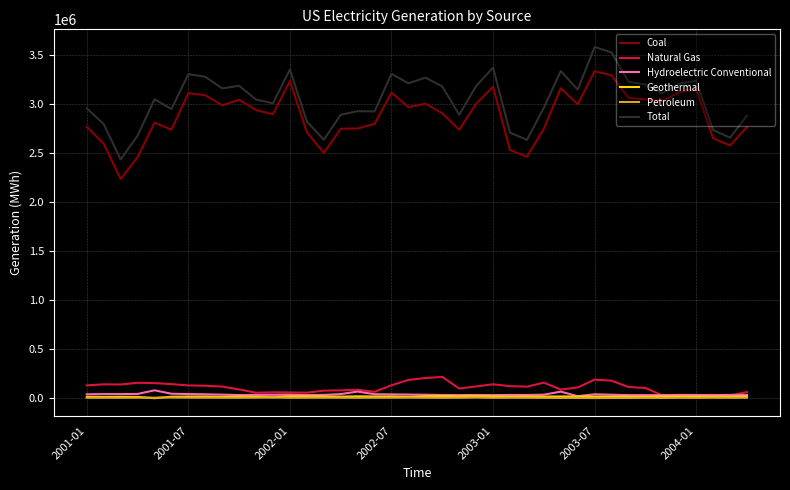

Which series has the largest total across all categories?

Total